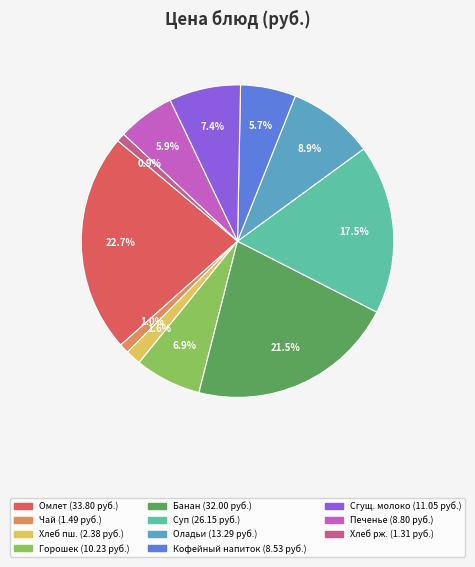

Is there a majority slice in this chart?

No